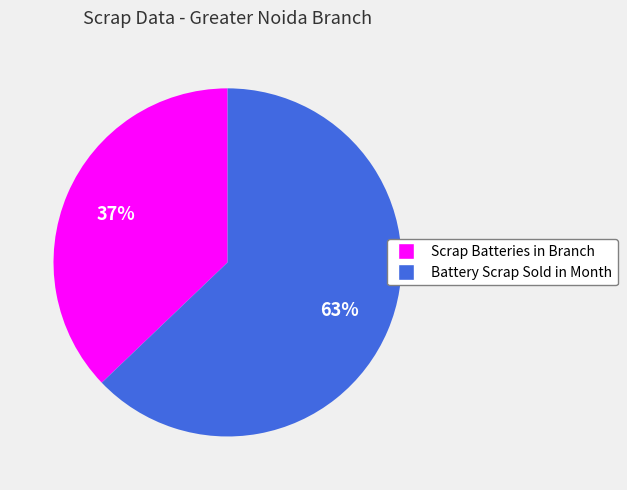

To the nearest percent, what is the difference between the largest and smallest slice percentages?

26%